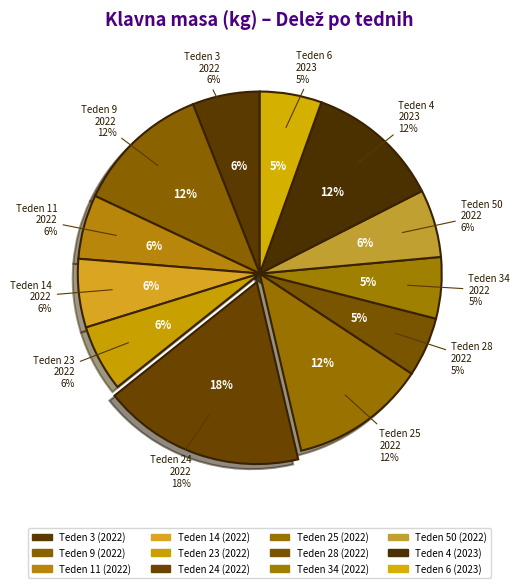

To the nearest percent, what is the difference between the largest and smallest slice percentages?

13%